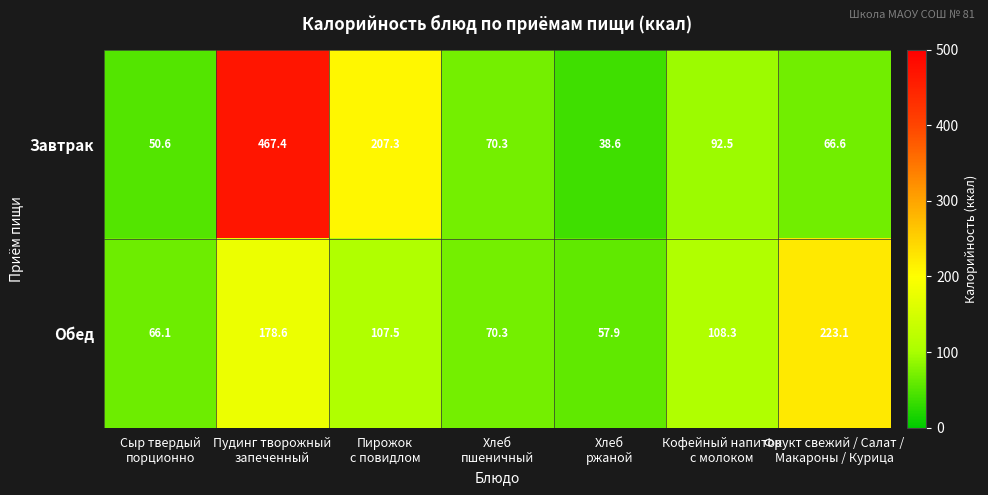

What is the difference between the second highest and minimum values in the Обед series?

120.7